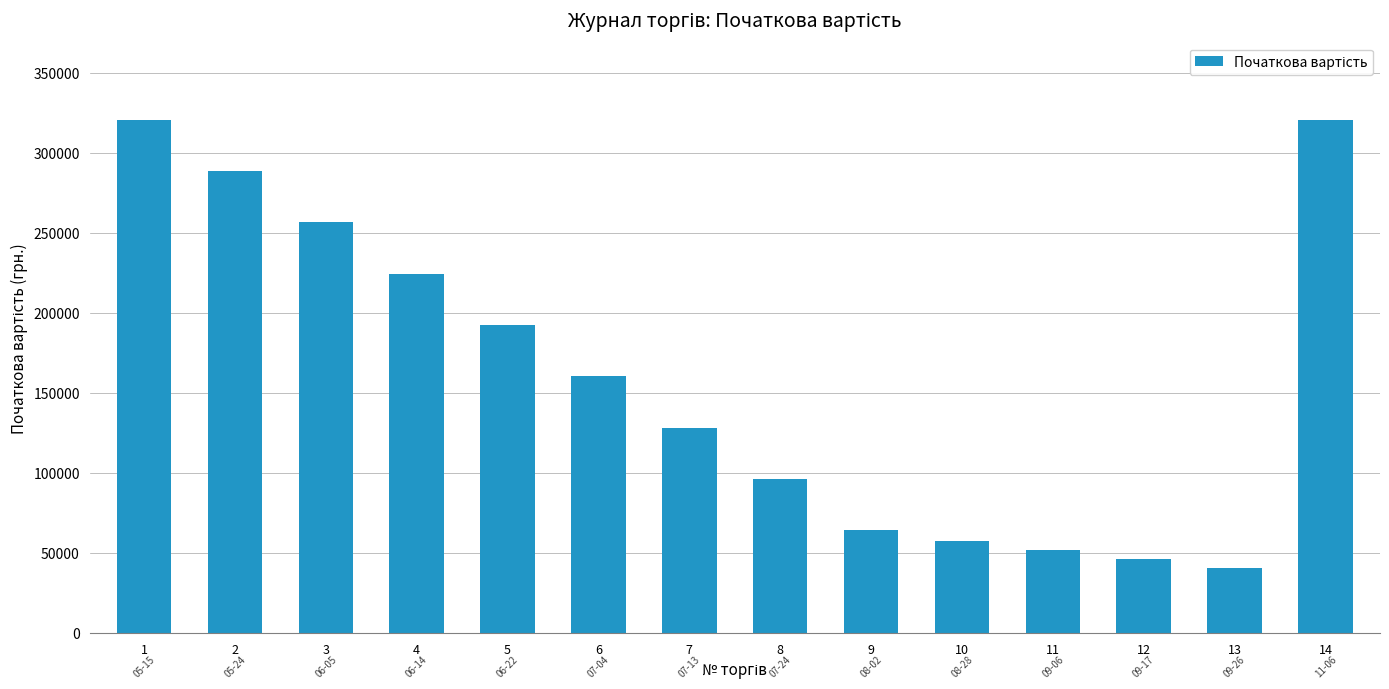

What value does the data have at 10?

57744.0